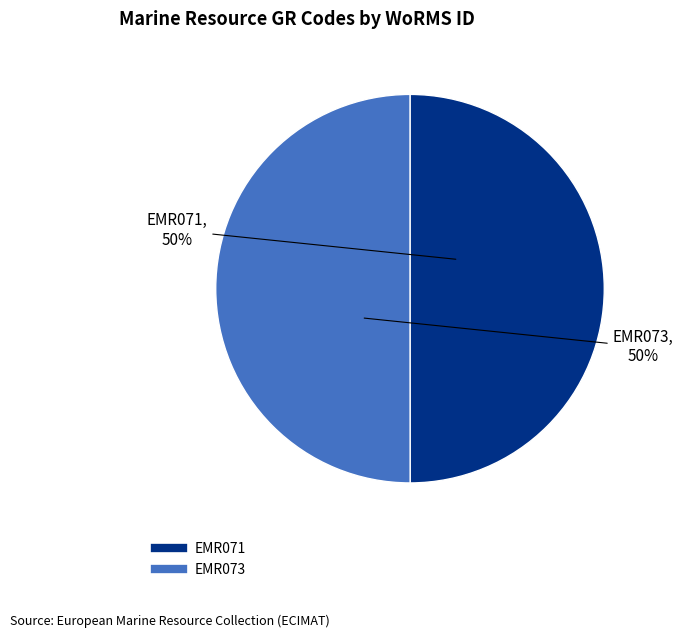

To the nearest percent, what percentage of the pie is EMR071?

50%